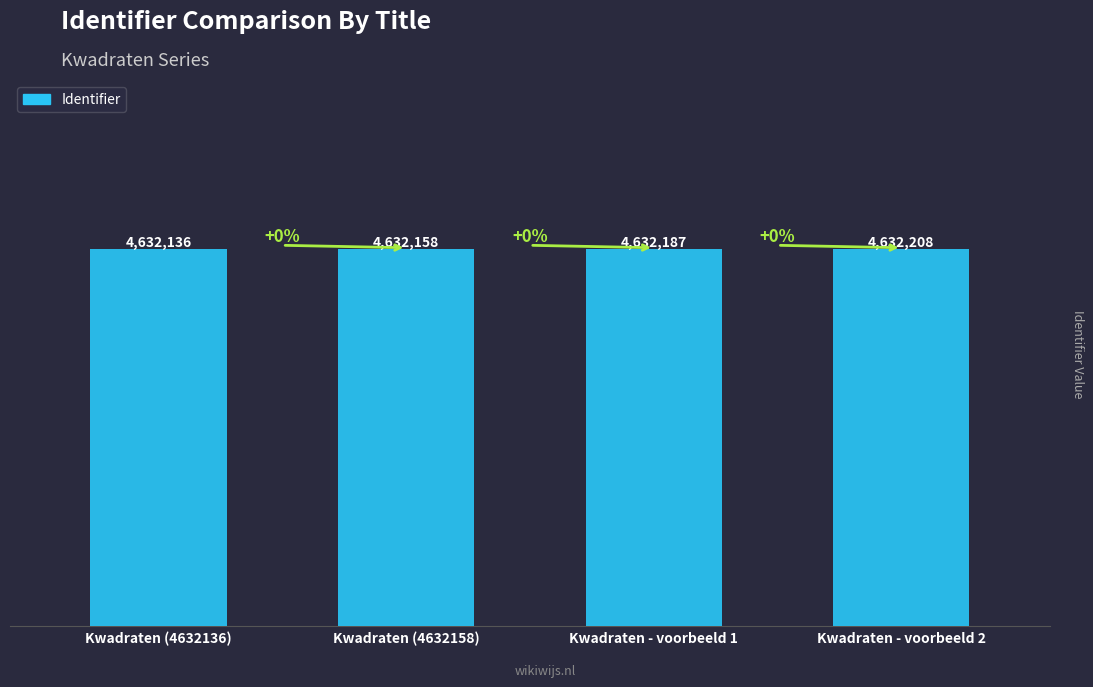

Is it true that the value at Kwadraten - voorbeeld 2 is 2309805?

False